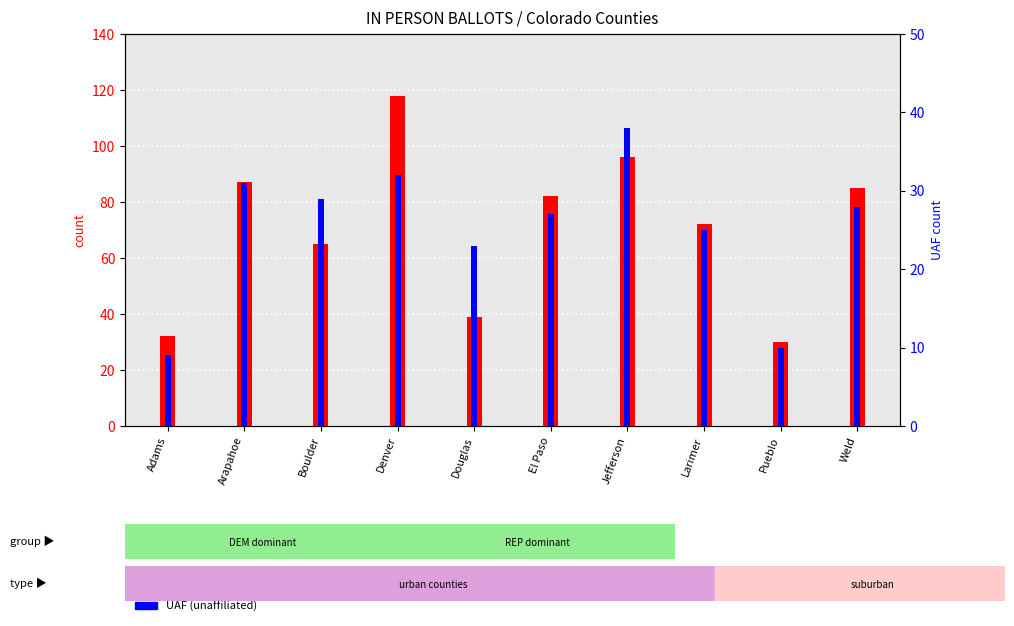

What is the lowest value of the UAF series?

9